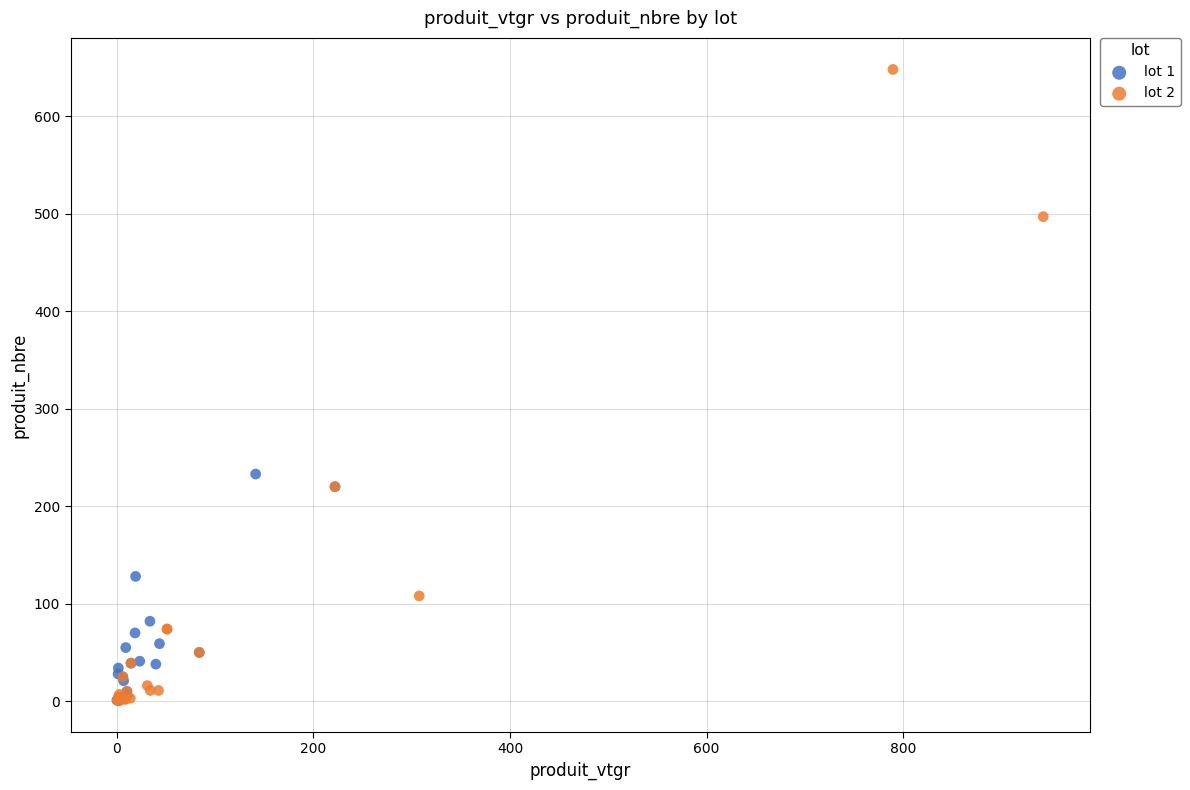

Which series has the widest spread of Y values?

lot 2